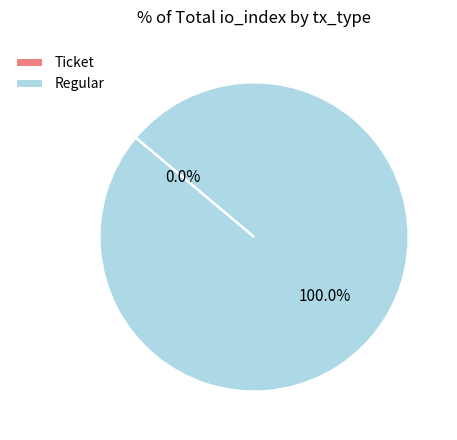

What is the largest slice in the pie chart?

Regular